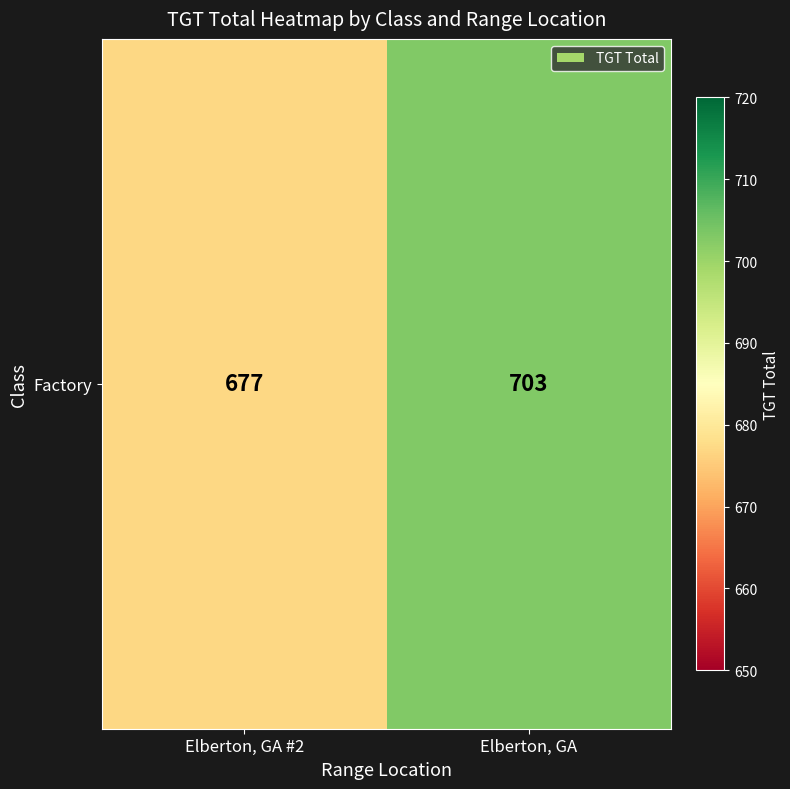

How many values are between 677 and 703?

2